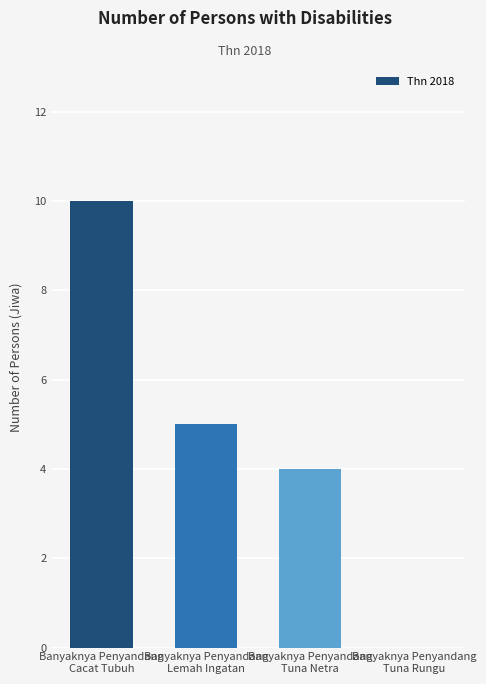

What is the sum of all values?

19